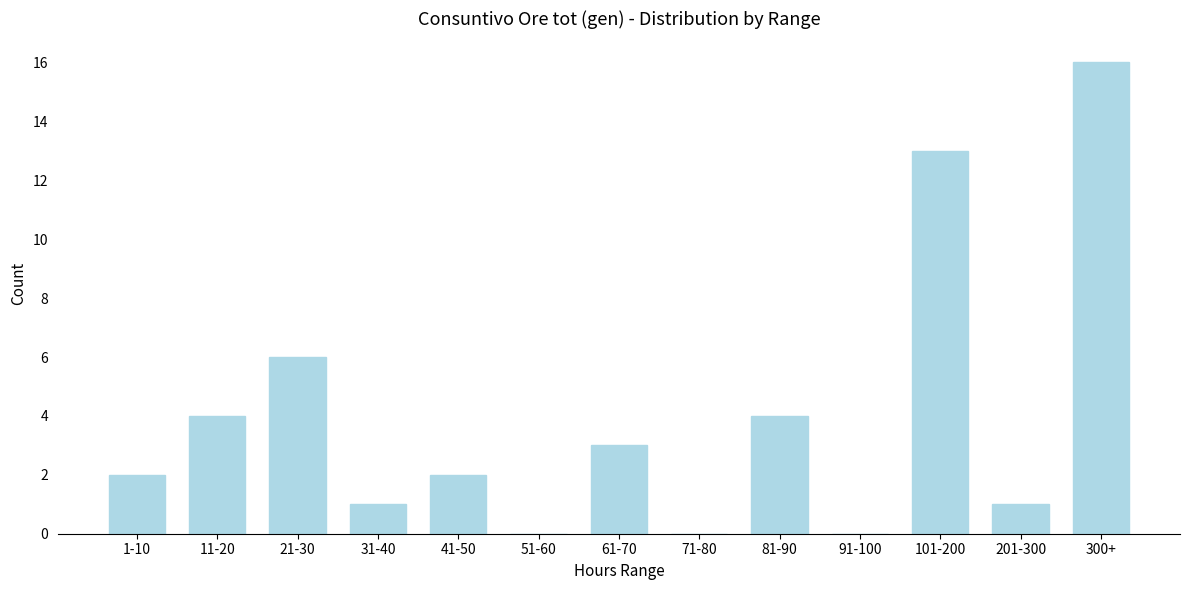

Reading left to right, list all the values displayed in this chart.

1-10=2	11-20=4	21-30=6	31-40=1	41-50=2	51-60=0	61-70=3	71-80=0	81-90=4	91-100=0	101-200=13	201-300=1	300+=16